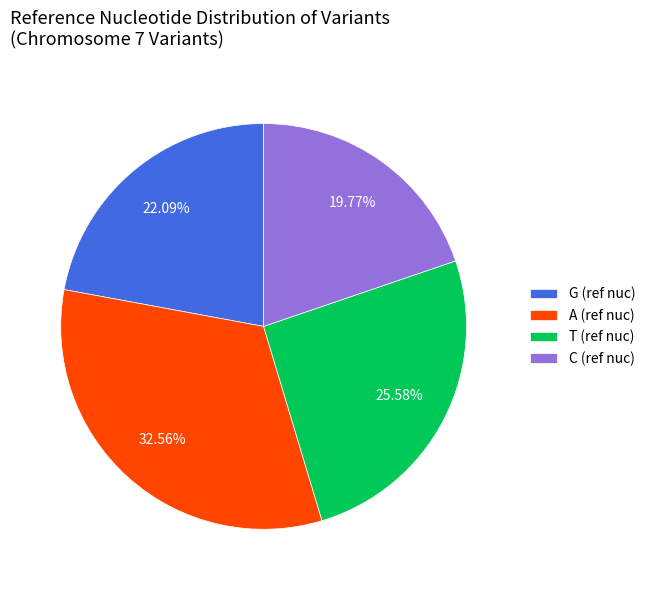

Which slice is the smallest?

C